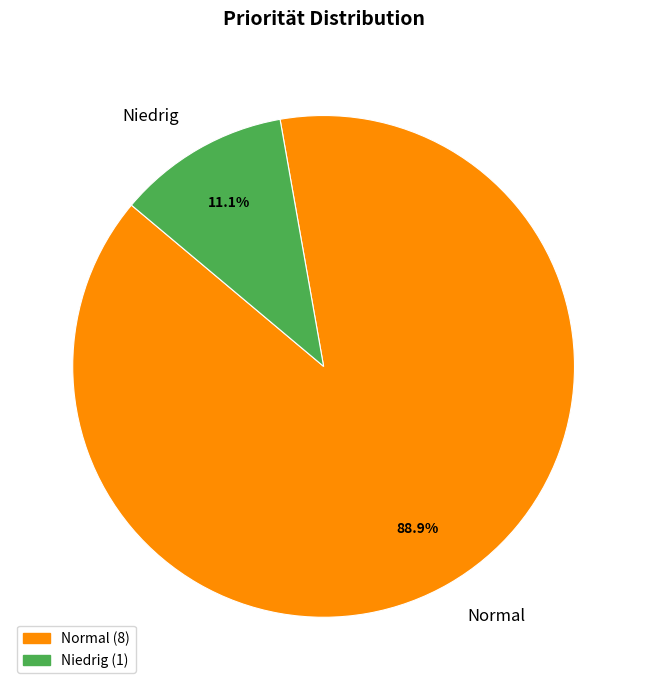

To the nearest percent, what is the difference between the largest and smallest slice percentages?

78%